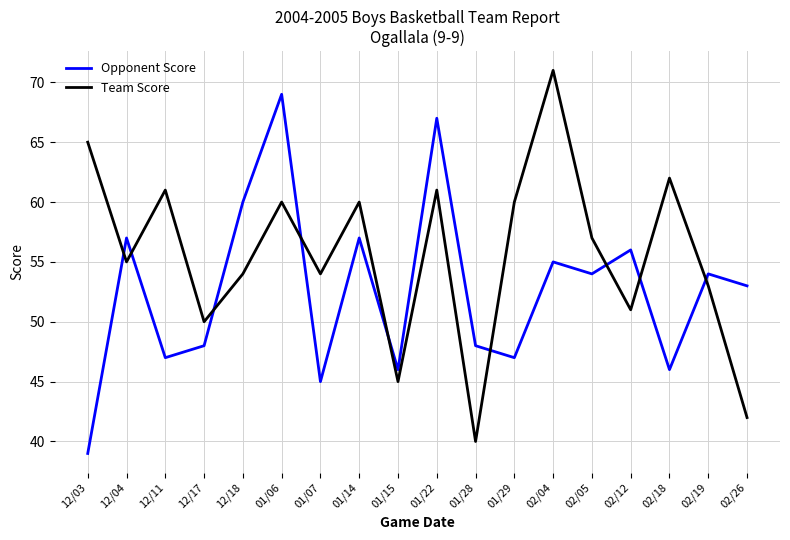

Reading right to left, what are all the values shown in this chart?

Opponent Score: 02/26=53	02/19=54	02/18=46	02/12=56	02/05=54	02/04=55	01/29=47	01/28=48	01/22=67	01/15=46	01/14=57	01/07=45	01/06=69	12/18=60	12/17=48	12/11=47	12/04=57	12/03=39
Team Score: 02/26=42	02/19=53	02/18=62	02/12=51	02/05=57	02/04=71	01/29=60	01/28=40	01/22=61	01/15=45	01/14=60	01/07=54	01/06=60	12/18=54	12/17=50	12/11=61	12/04=55	12/03=65